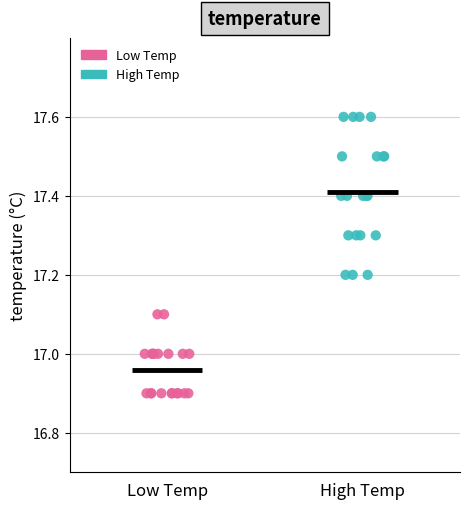

Which series contains the lowest Y value?

Low Temp